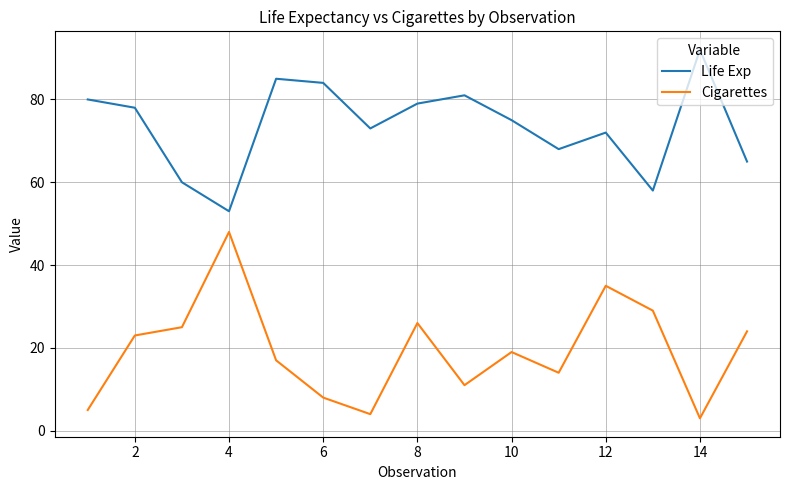

Which series has the largest range (max minus min)?

Cigarettes